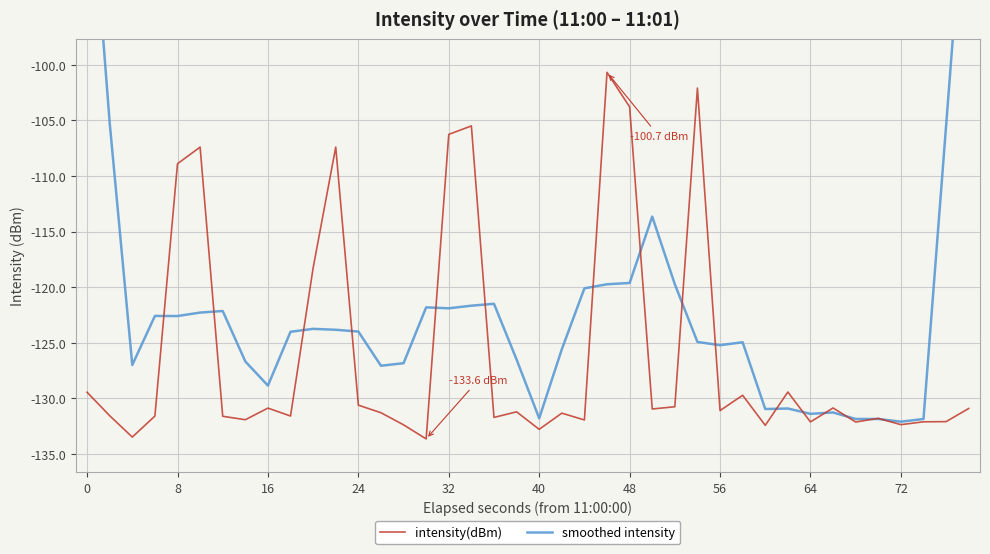

List the series in order of their peak value, highest first.

smoothed intensity, intensity(dBm)